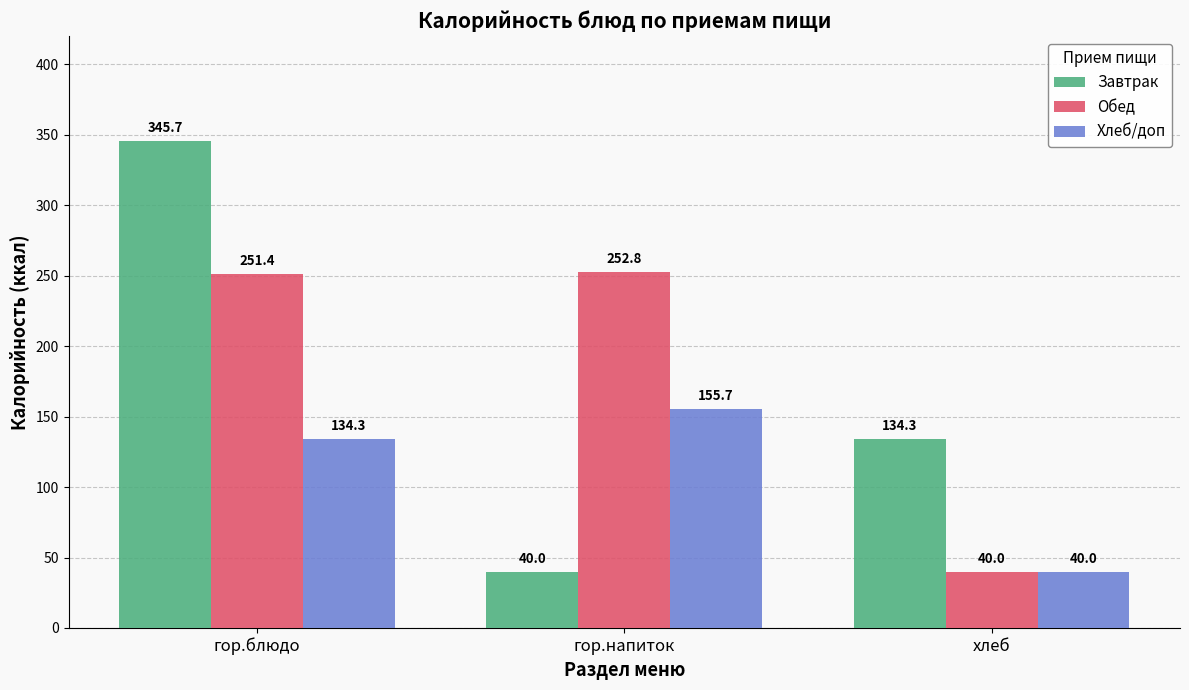

Which series has the largest total across all categories?

Обед